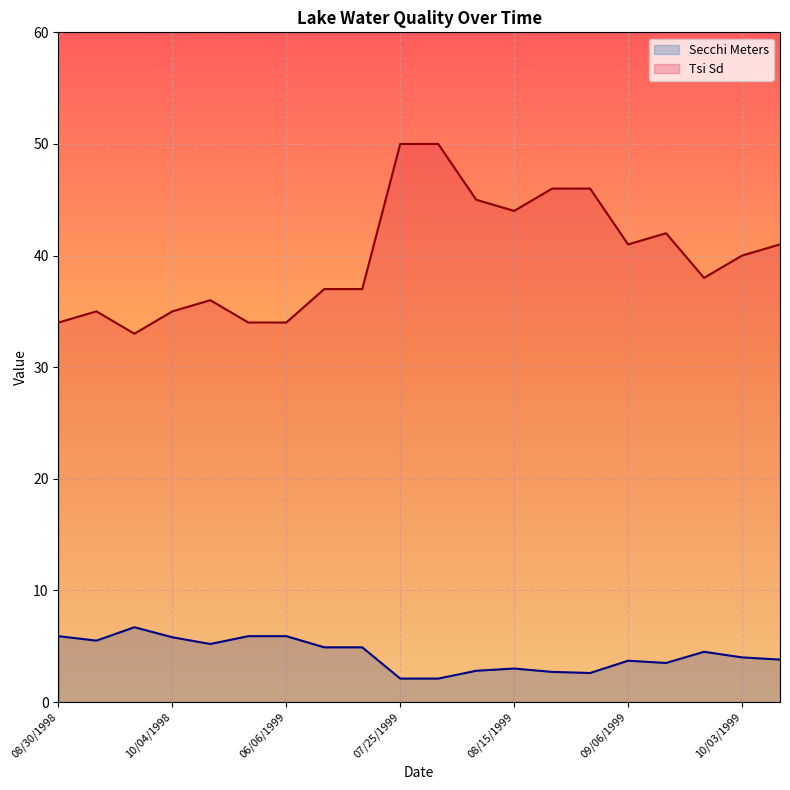

What is the greatest value displayed?

50.0